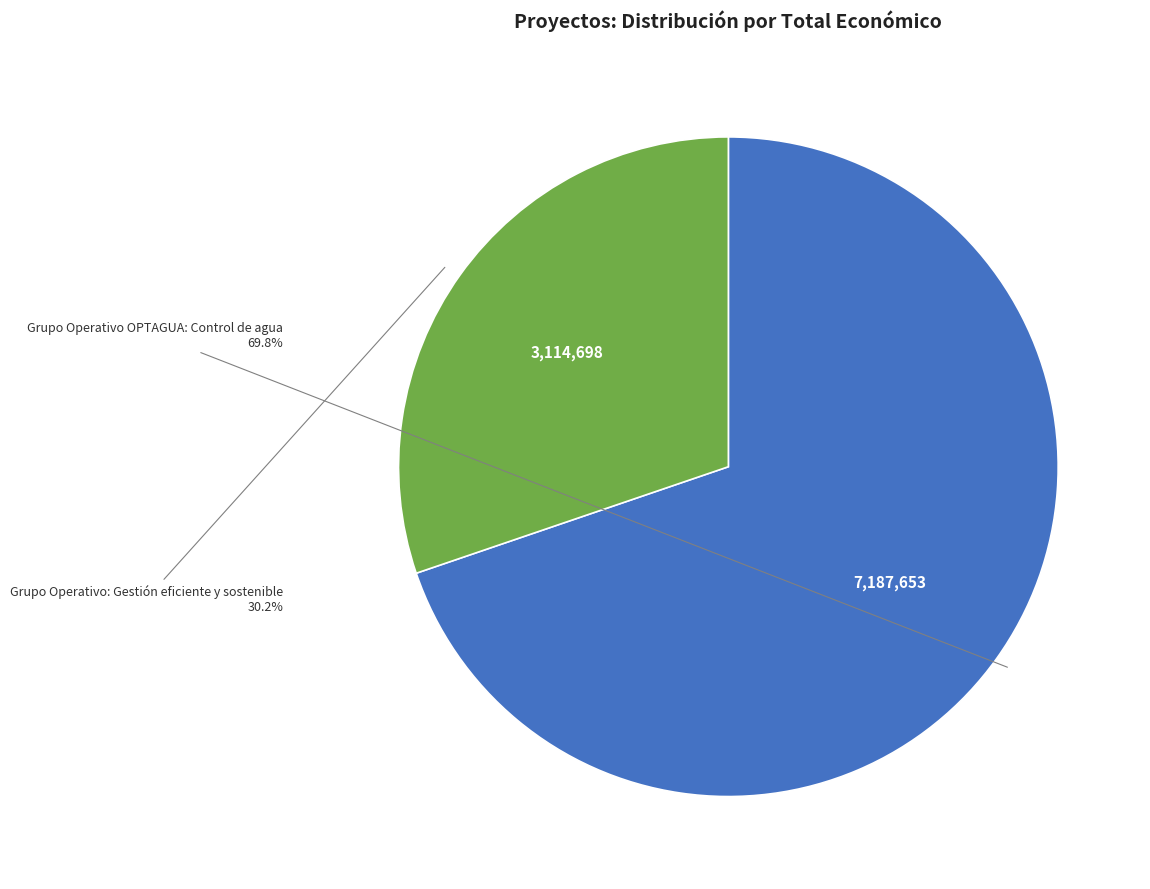

Does any single category account for the majority?

Yes